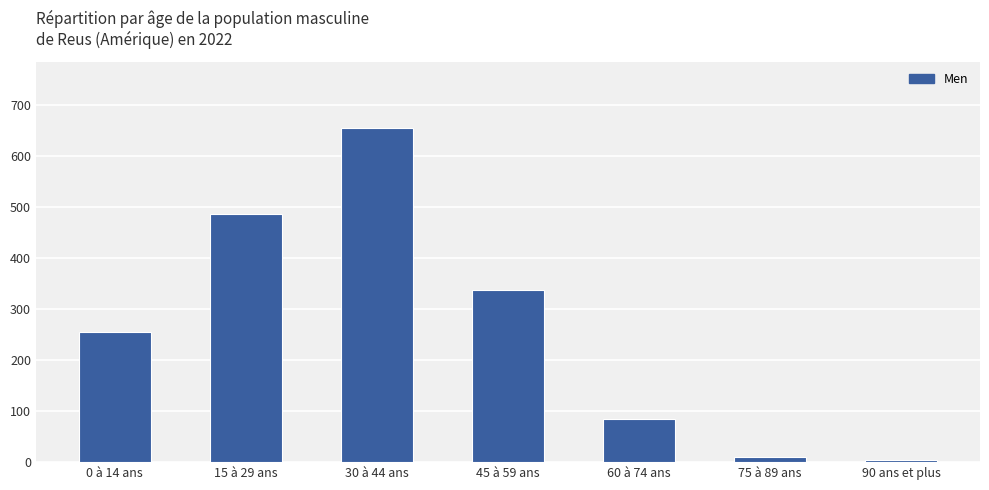

What is the change in value from 0 à 14 ans to 60 à 74 ans?

-171